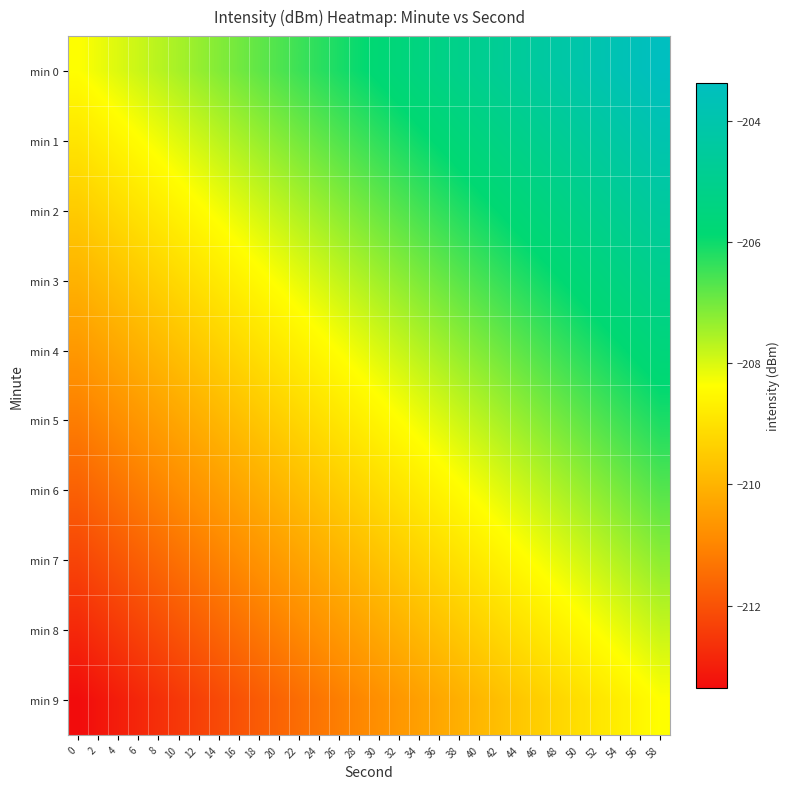

Reading left to right, what are all the values shown in this chart?

min 0: 0=-208.4	2=-208.2	4=-208.0	6=-207.9	8=-207.7	10=-207.5	12=-207.3	14=-207.2	16=-207.0	18=-206.8	20=-206.6	22=-206.5	24=-206.3	26=-206.1	28=-206.0	30=-205.8	32=-205.6	34=-205.4	36=-205.3	38=-205.1	40=-204.9	42=-204.7	44=-204.6	46=-204.4	48=-204.2	50=-204.1	52=-203.9	54=-203.7	56=-203.5	58=-203.4
min 1: 0=-208.9	2=-208.8	4=-208.6	6=-208.4	8=-208.2	10=-208.1	12=-207.9	14=-207.7	16=-207.5	18=-207.4	20=-207.2	22=-207.0	24=-206.9	26=-206.7	28=-206.5	30=-206.3	32=-206.2	34=-206.0	36=-205.8	38=-205.6	40=-205.5	42=-205.3	44=-205.1	46=-205.0	48=-204.8	50=-204.6	52=-204.4	54=-204.3	56=-204.1	58=-203.9
min 2: 0=-209.5	2=-209.3	4=-209.1	6=-209.0	8=-208.8	10=-208.6	12=-208.4	14=-208.3	16=-208.1	18=-207.9	20=-207.8	22=-207.6	24=-207.4	26=-207.2	28=-207.1	30=-206.9	32=-206.7	34=-206.5	36=-206.4	38=-206.2	40=-206.0	42=-205.9	44=-205.7	46=-205.5	48=-205.3	50=-205.2	52=-205.0	54=-204.8	56=-204.7	58=-204.5
min 3: 0=-210.0	2=-209.9	4=-209.7	6=-209.5	8=-209.3	10=-209.2	12=-209.0	14=-208.8	16=-208.7	18=-208.5	20=-208.3	22=-208.1	24=-208.0	26=-207.8	28=-207.6	30=-207.4	32=-207.3	34=-207.1	36=-206.9	38=-206.8	40=-206.6	42=-206.4	44=-206.2	46=-206.1	48=-205.9	50=-205.7	52=-205.6	54=-205.4	56=-205.2	58=-205.0
min 4: 0=-210.6	2=-210.4	4=-210.2	6=-210.1	8=-209.9	10=-209.7	12=-209.6	14=-209.4	16=-209.2	18=-209.0	20=-208.9	22=-208.7	24=-208.5	26=-208.3	28=-208.2	30=-208.0	32=-207.8	34=-207.7	36=-207.5	38=-207.3	40=-207.1	42=-207.0	44=-206.8	46=-206.6	48=-206.5	50=-206.3	52=-206.1	54=-205.9	56=-205.8	58=-205.6
min 5: 0=-211.1	2=-211.0	4=-210.8	6=-210.6	8=-210.5	10=-210.3	12=-210.1	14=-209.9	16=-209.8	18=-209.6	20=-209.4	22=-209.2	24=-209.1	26=-208.9	28=-208.7	30=-208.6	32=-208.4	34=-208.2	36=-208.0	38=-207.9	40=-207.7	42=-207.5	44=-207.4	46=-207.2	48=-207.0	50=-206.8	52=-206.7	54=-206.5	56=-206.3	58=-206.1
min 6: 0=-211.7	2=-211.5	4=-211.4	6=-211.2	8=-211.0	10=-210.8	12=-210.7	14=-210.5	16=-210.3	18=-210.2	20=-210.0	22=-209.8	24=-209.6	26=-209.5	28=-209.3	30=-209.1	32=-208.9	34=-208.8	36=-208.6	38=-208.4	40=-208.3	42=-208.1	44=-207.9	46=-207.7	48=-207.6	50=-207.4	52=-207.2	54=-207.0	56=-206.9	58=-206.7
min 7: 0=-212.3	2=-212.1	4=-211.9	6=-211.7	8=-211.6	10=-211.4	12=-211.2	14=-211.1	16=-210.9	18=-210.7	20=-210.5	22=-210.4	24=-210.2	26=-210.0	28=-209.8	30=-209.7	32=-209.5	34=-209.3	36=-209.2	38=-209.0	40=-208.8	42=-208.6	44=-208.5	46=-208.3	48=-208.1	50=-207.9	52=-207.8	54=-207.6	56=-207.4	58=-207.3
min 8: 0=-212.8	2=-212.6	4=-212.5	6=-212.3	8=-212.1	10=-212.0	12=-211.8	14=-211.6	16=-211.4	18=-211.3	20=-211.1	22=-210.9	24=-210.7	26=-210.6	28=-210.4	30=-210.2	32=-210.1	34=-209.9	36=-209.7	38=-209.5	40=-209.4	42=-209.2	44=-209.0	46=-208.8	48=-208.7	50=-208.5	52=-208.3	54=-208.2	56=-208.0	58=-207.8
min 9: 0=-213.4	2=-213.2	4=-213.0	6=-212.9	8=-212.7	10=-212.5	12=-212.3	14=-212.2	16=-212.0	18=-211.8	20=-211.6	22=-211.5	24=-211.3	26=-211.1	28=-211.0	30=-210.8	32=-210.6	34=-210.4	36=-210.3	38=-210.1	40=-209.9	42=-209.7	44=-209.6	46=-209.4	48=-209.2	50=-209.1	52=-208.9	54=-208.7	56=-208.5	58=-208.4